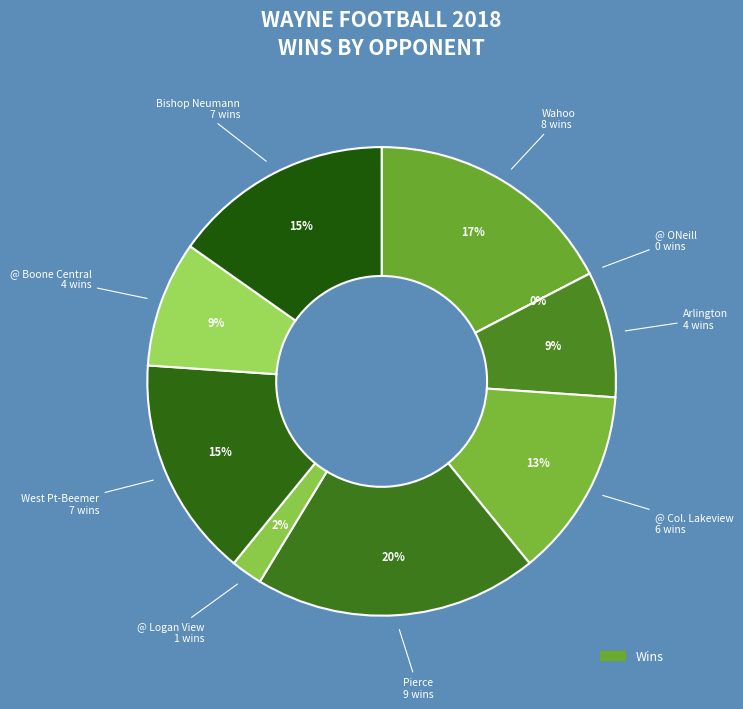

What percentage do Pierce and Wahoo together represent?

37.0%